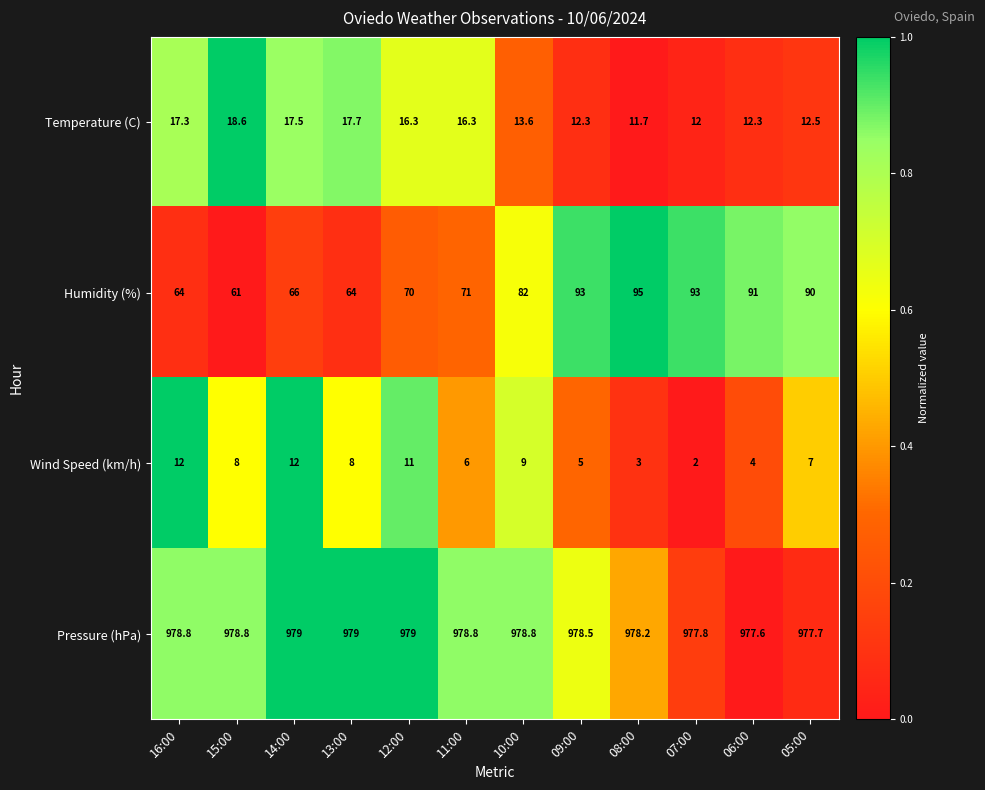

At 11:00, list the series in order from smallest to largest.

Wind Speed (km/h), Temperature (C), Humidity (%), Pressure (hPa)